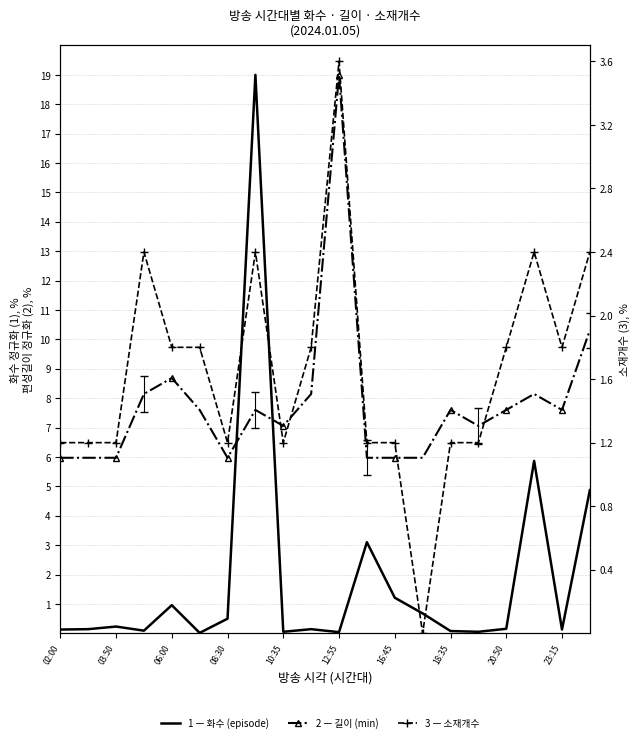

Reading left to right, extract all data points from this chart.

화수 (episode): 0.1	0.1	0.2	0.1	1.0	0.0	0.5	19.0	0.1	0.1	0.0	3.1	1.2	0.7	0.1	0.1	0.2	5.9	0.1	4.9
길이 (min) [2]: 6.0	6.0	6.0	8.1	8.7	7.6	6.0	7.6	7.1	8.1	19.0	6.0	6.0	6.0	7.6	7.1	7.6	8.1	7.6	10.3
소재개수 [3]: 1.2	1.2	1.2	2.4	1.8	1.8	1.2	2.4	1.2	1.8	3.6	1.2	1.2	0.0	1.2	1.2	1.8	2.4	1.8	2.4